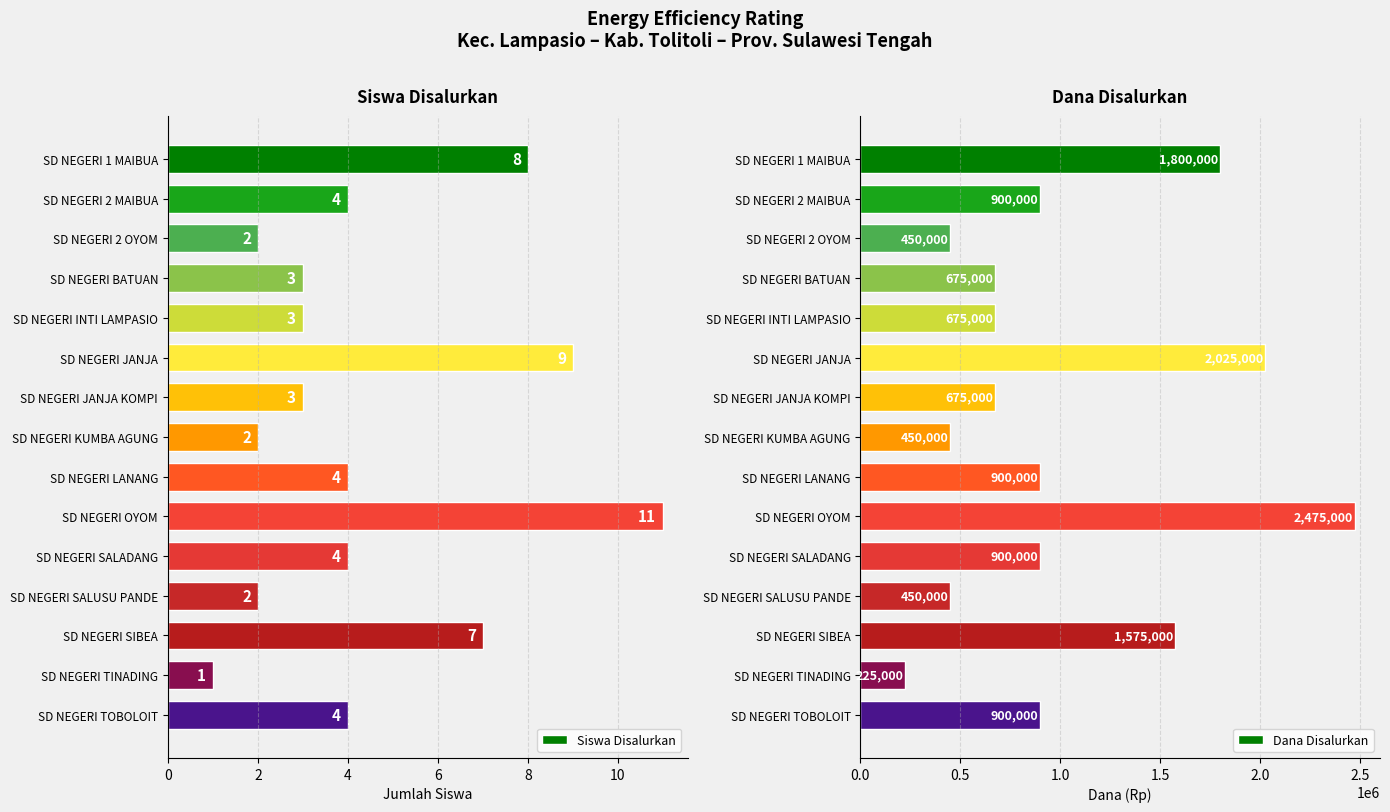

What is the difference between the maximum and second lowest values in the Dana Disalurkan series?

2025000